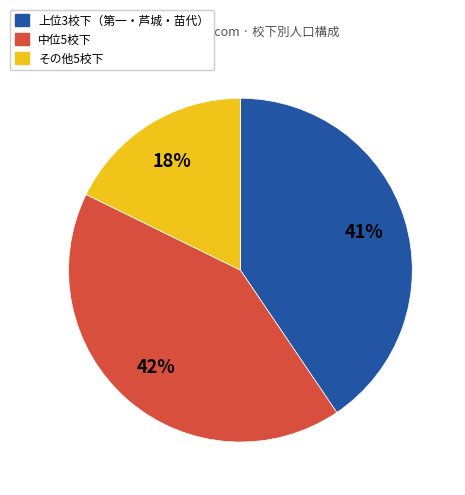

Is there a majority slice in this chart?

No